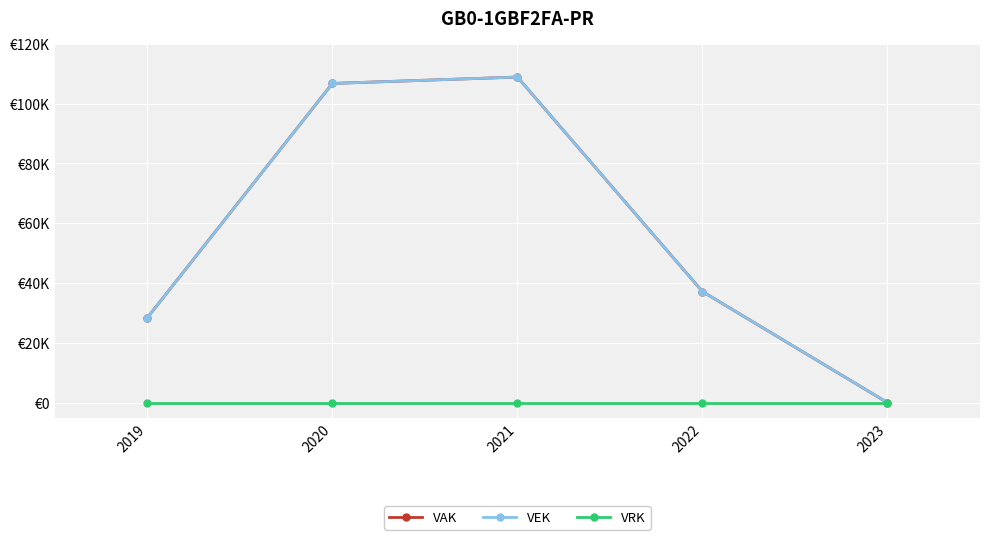

Between 2020 and 2023, which series saw the biggest shift?

VAK